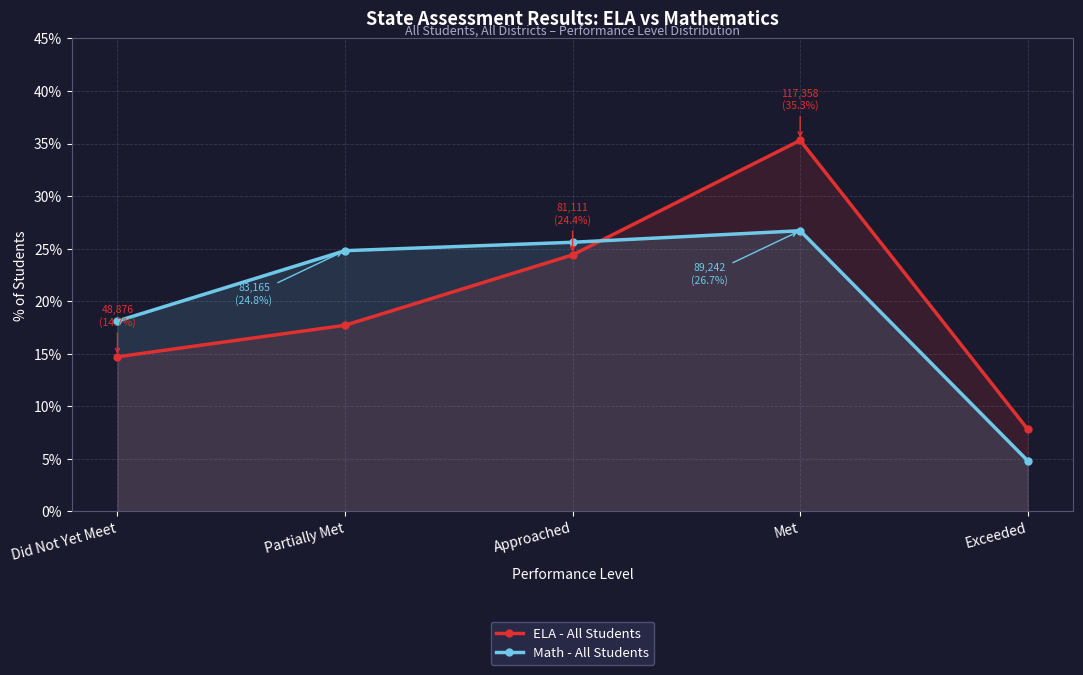

At which category is the sum across all series the highest?

Met